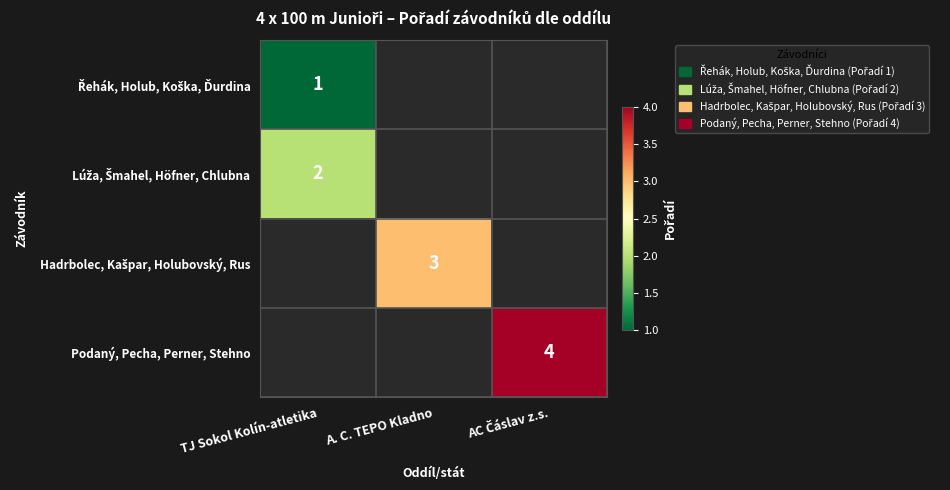

What is the greatest value displayed?

4.0